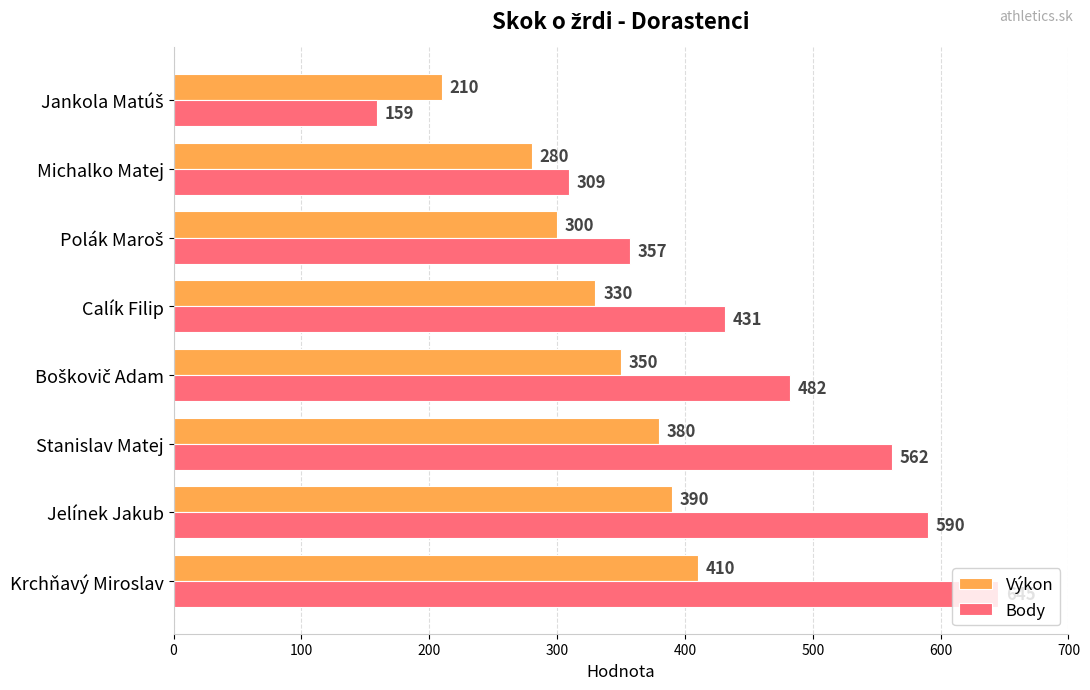

Which series has the widest spread of values?

Body